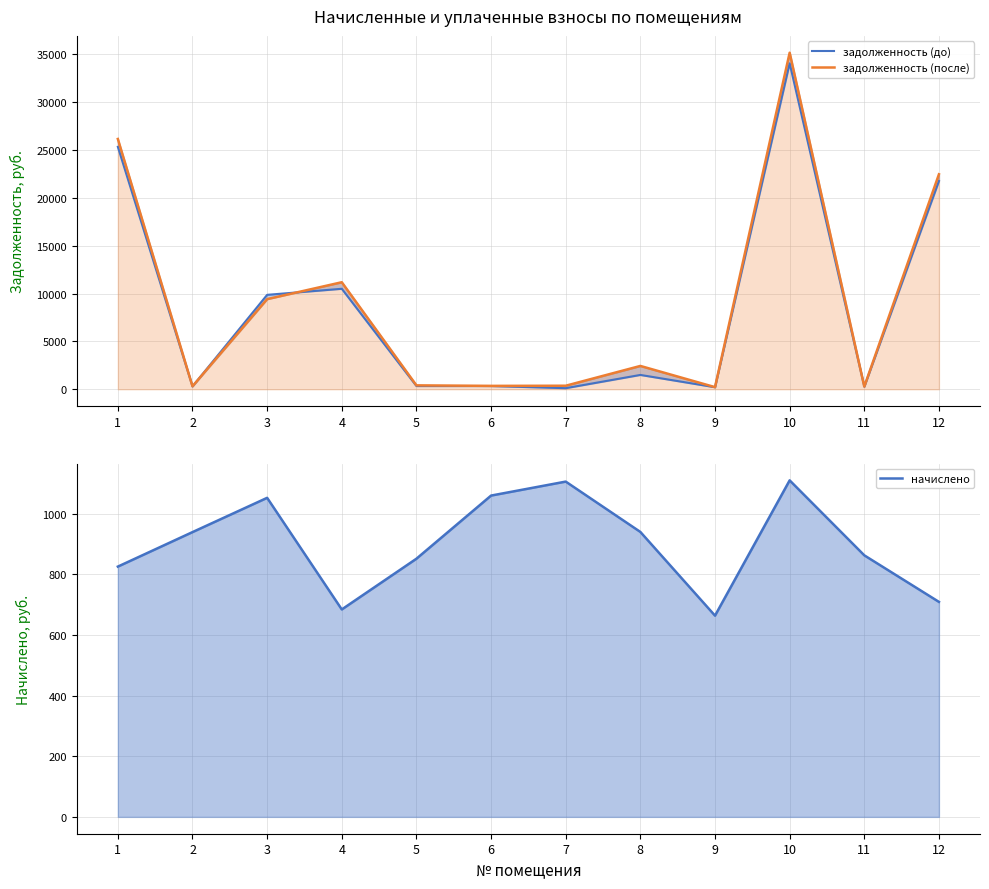

At which category does начислено reach its first local valley?

4